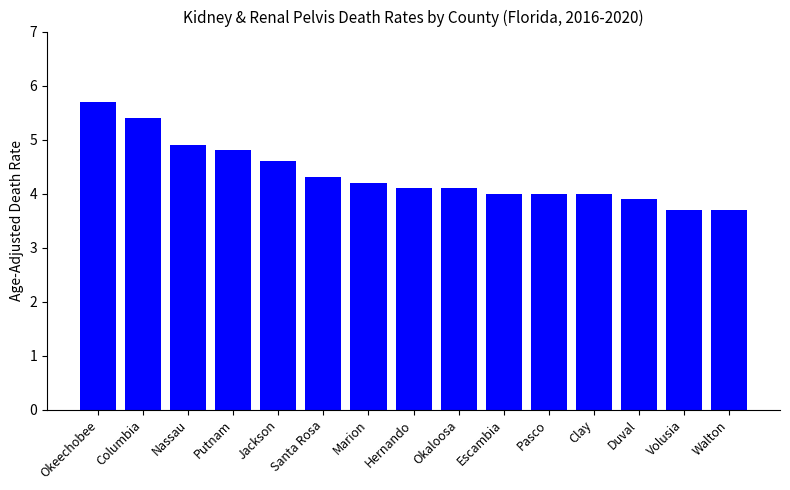

What is the ratio of the value at Okaloosa to the value at Nassau?

0.8